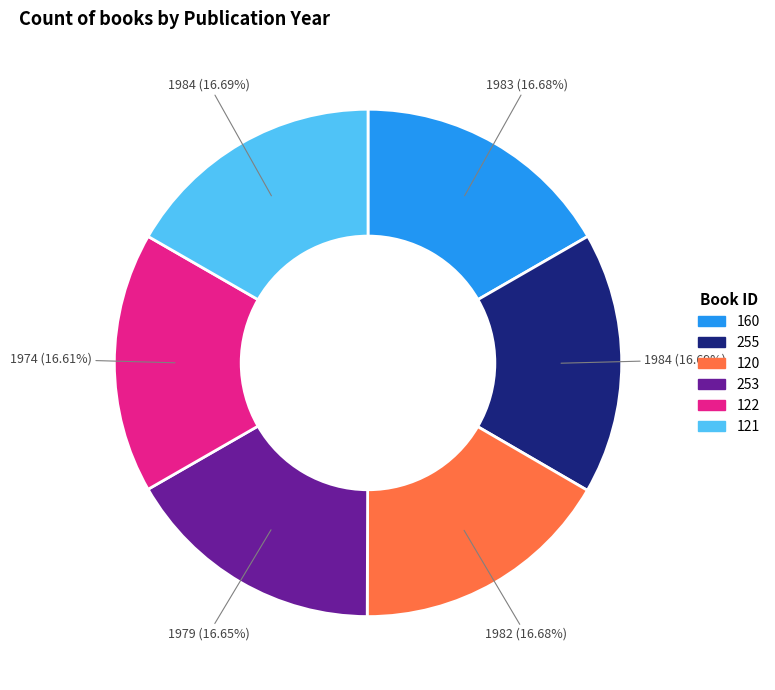

To the nearest percent, what percentage of the pie is 255?

17%